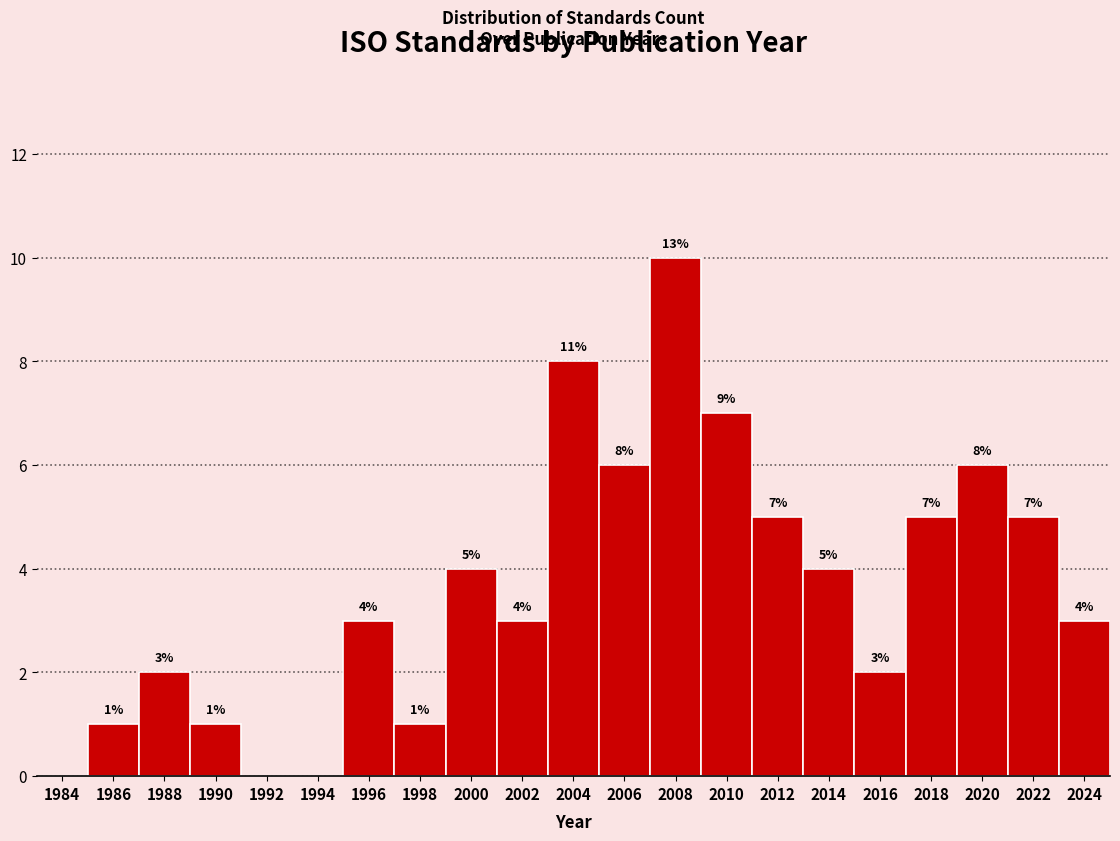

Reading left to right, transcribe all the data shown in this chart.

1984=0	1986=1	1988=2	1990=1	1992=0	1994=0	1996=3	1998=1	2000=4	2002=3	2004=8	2006=6	2008=10	2010=7	2012=5	2014=4	2016=2	2018=5	2020=6	2022=5	2024=3